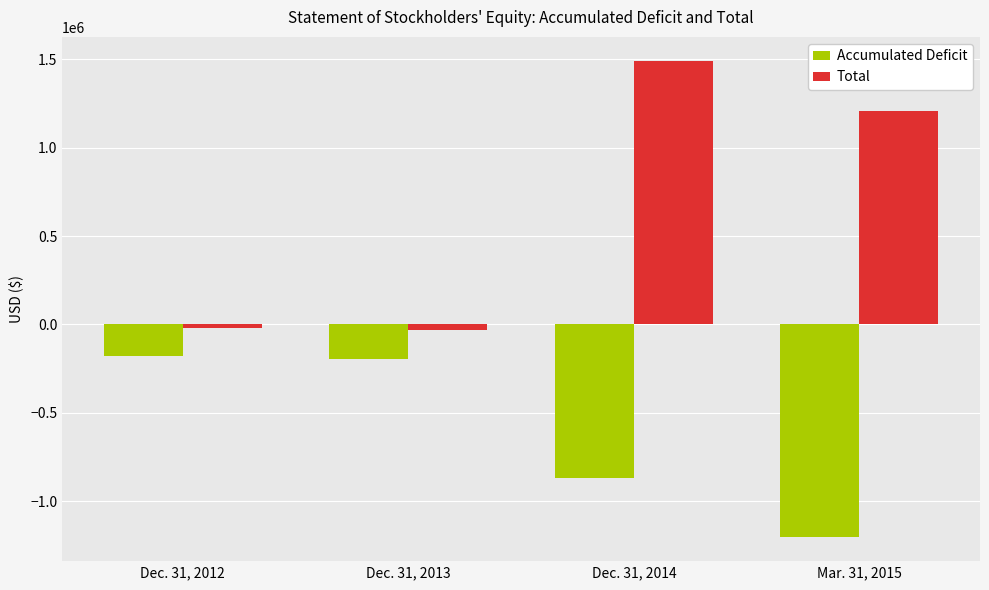

What is the sum of all Total values?

2650712